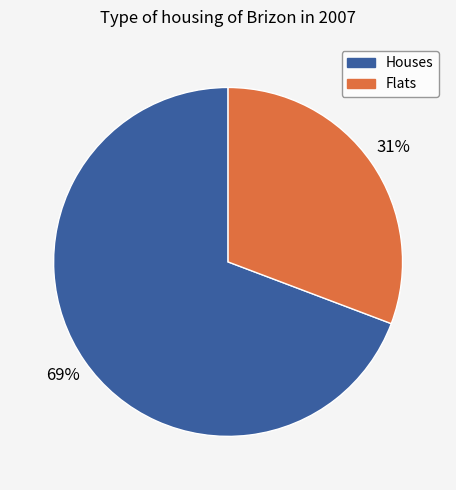

To the nearest percent, what is the difference between the largest and smallest slice percentages?

38%